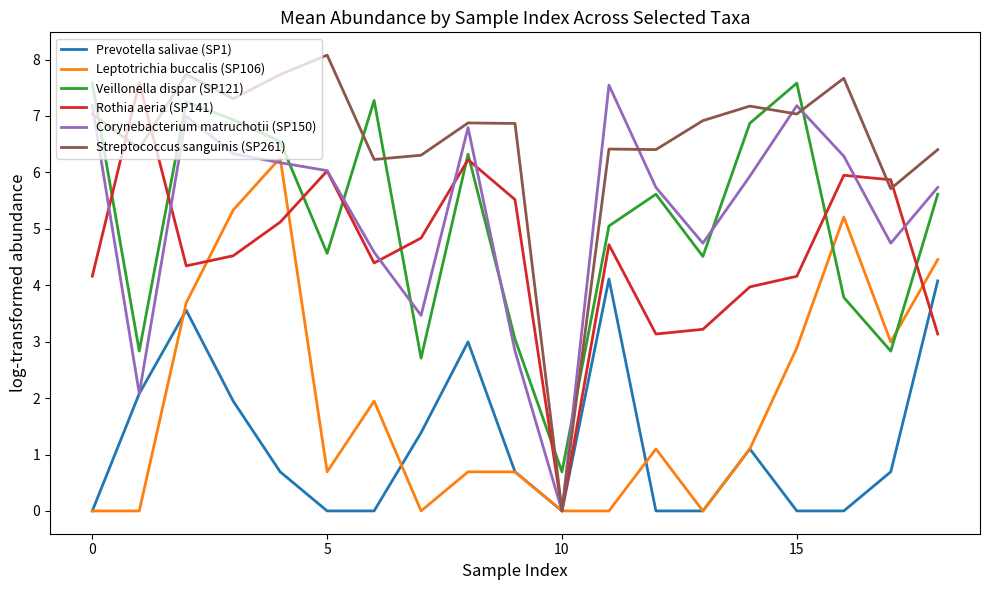

Which series has the largest total across all categories?

Streptococcus sanguinis (SP261)